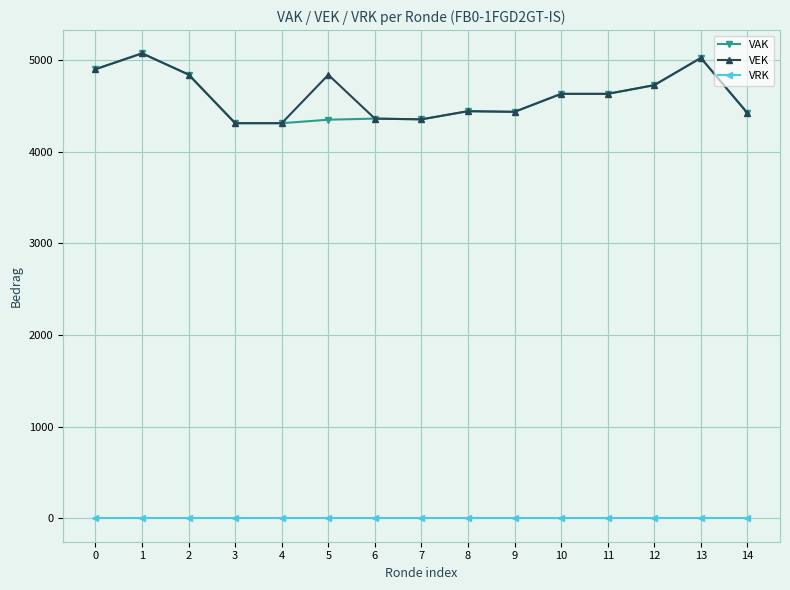

Is the value of VRK at 0 greater than the value of VAK at 14?

No